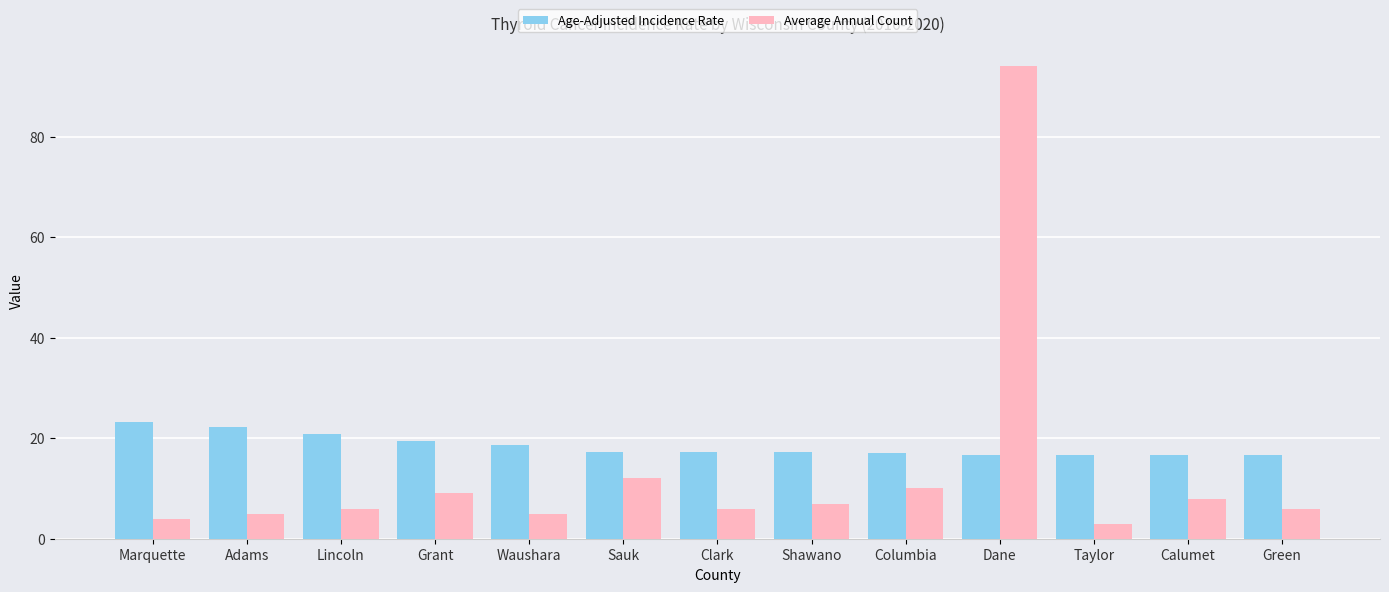

Which series changed the most between Lincoln and Dane?

Average Annual Count